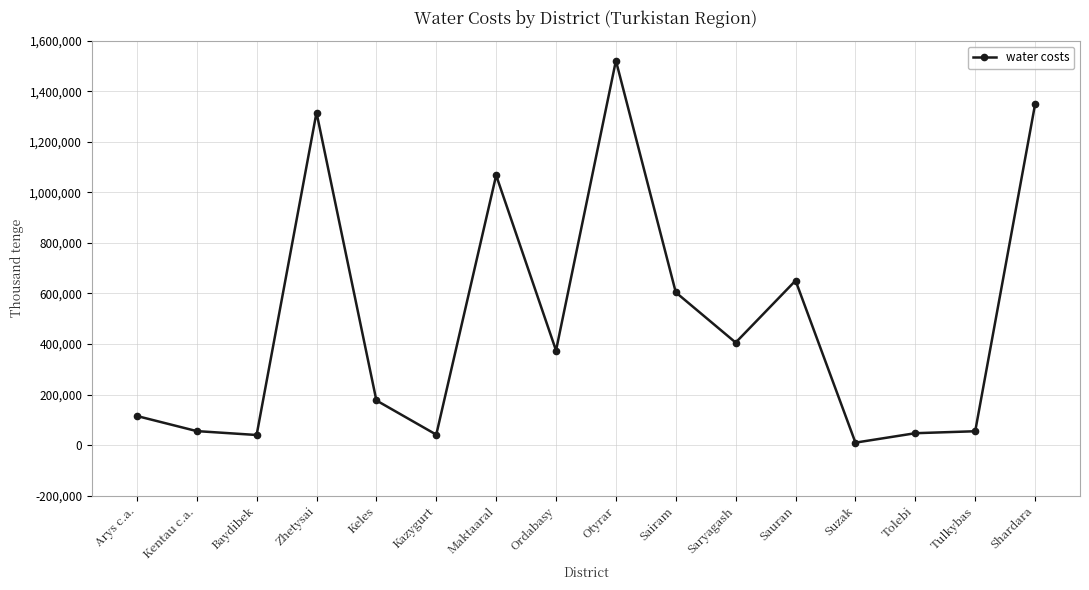

What is the label of the 6th point from the left?

Kazygurt